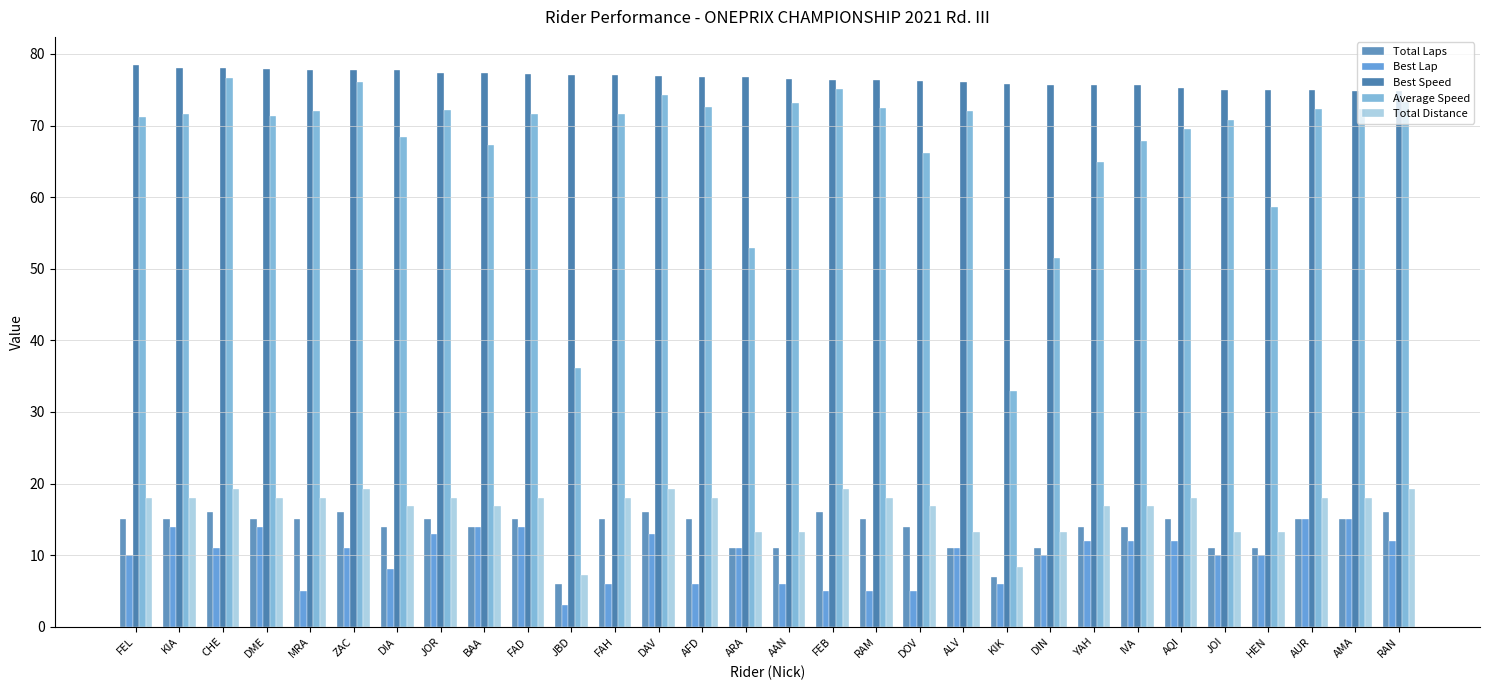

What position from the right is DME?

27